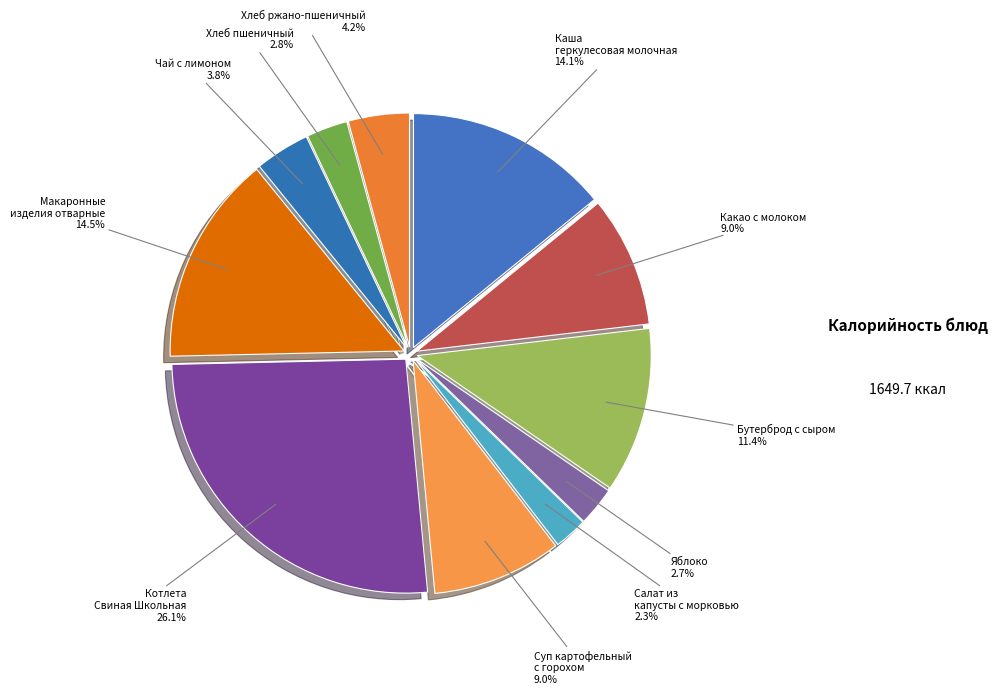

Between Чай с лимоном and Суп картофельный с горохом, which is larger?

Суп картофельный с горохом